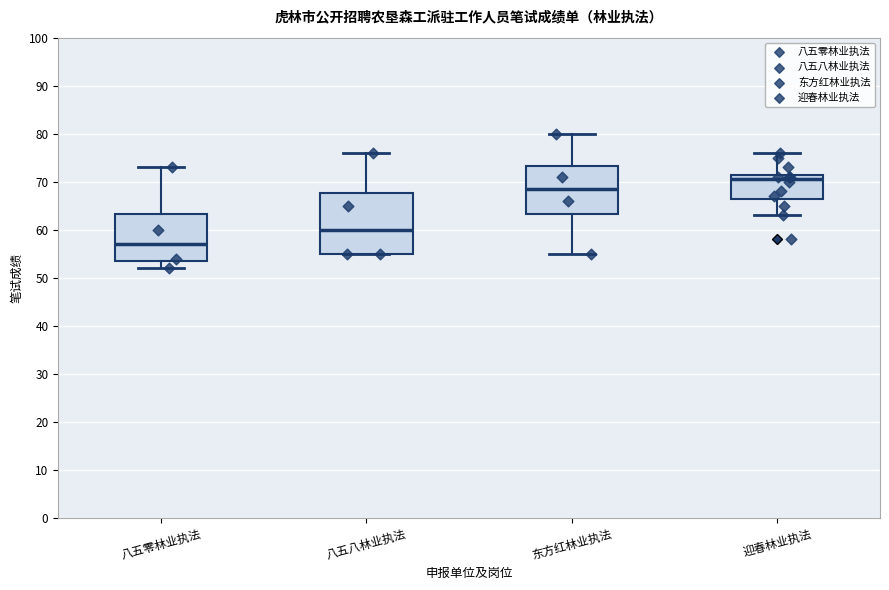

Reading left to right, read every box against the y-axis: the position of its median line, the range the box covers, and the ends of its whiskers. The values are not printed on the chart, so give them approximately, as read against the axis.

八五零林业执法: median 57, box 54 to 63, whiskers 52 to 73
八五八林业执法: median 60, box 55 to 68, whiskers 55 to 76
东方红林业执法: median 69, box 63 to 73, whiskers 55 to 80
迎春林业执法: median 71, box 67 to 72, whiskers 63 to 76